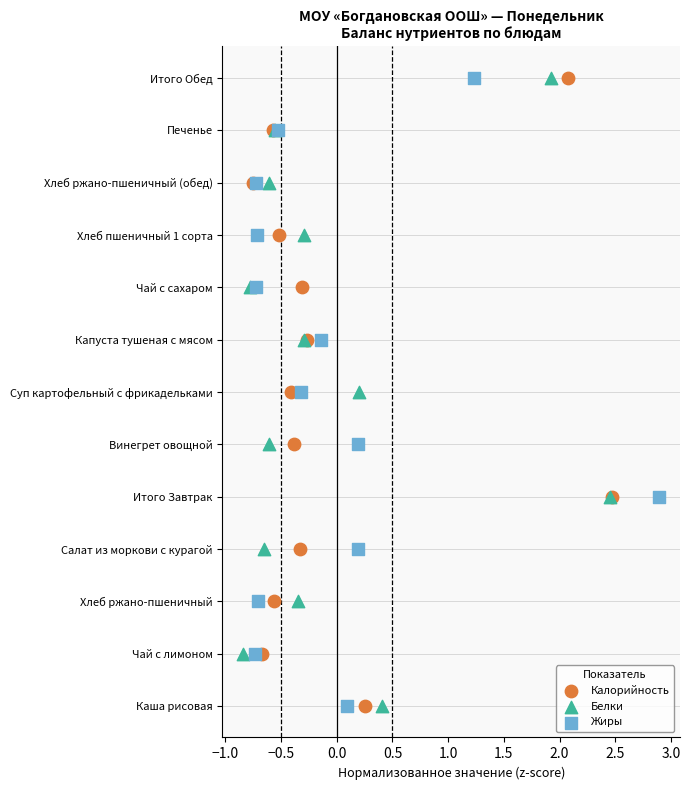

What are all the series names shown in the legend?

Калорийность, Белки, Жиры